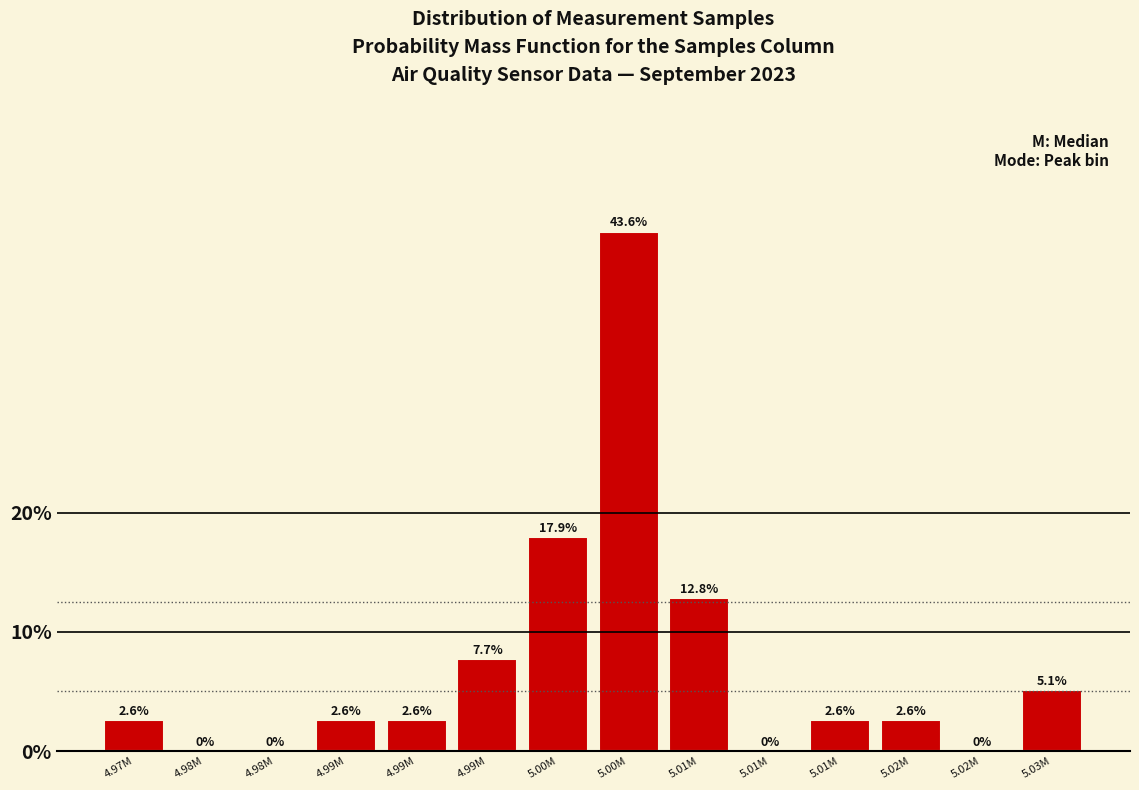

Count the number of categories in the chart.

14